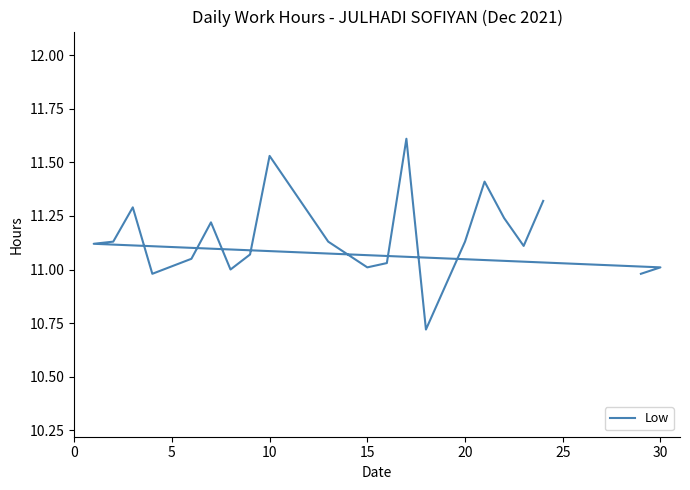

What is the average value?

11.1